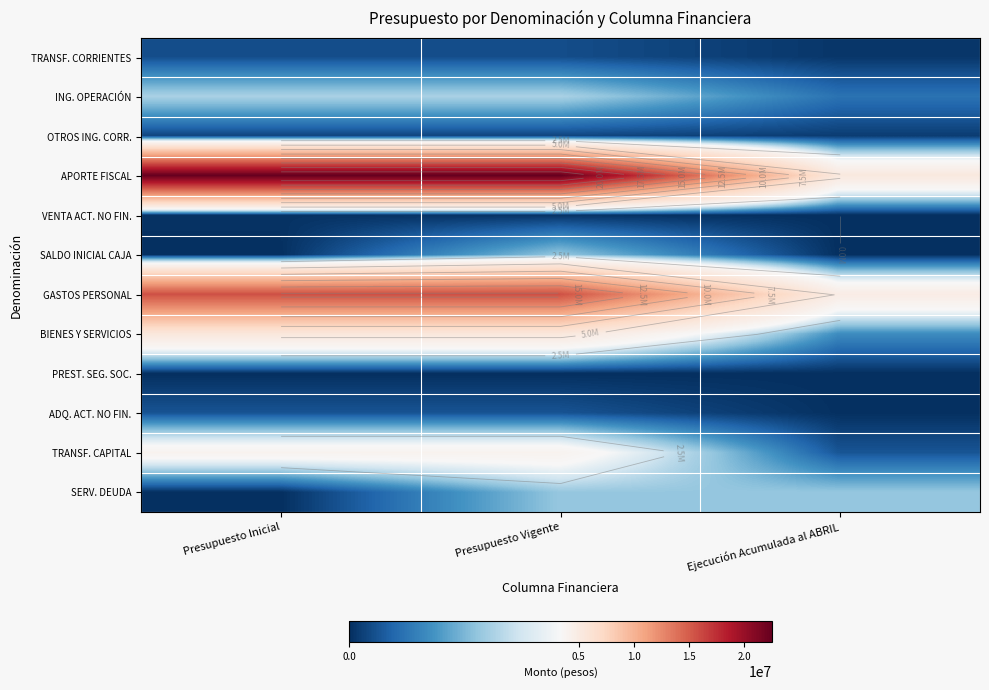

Which series has the largest total across all categories?

APORTE FISCAL